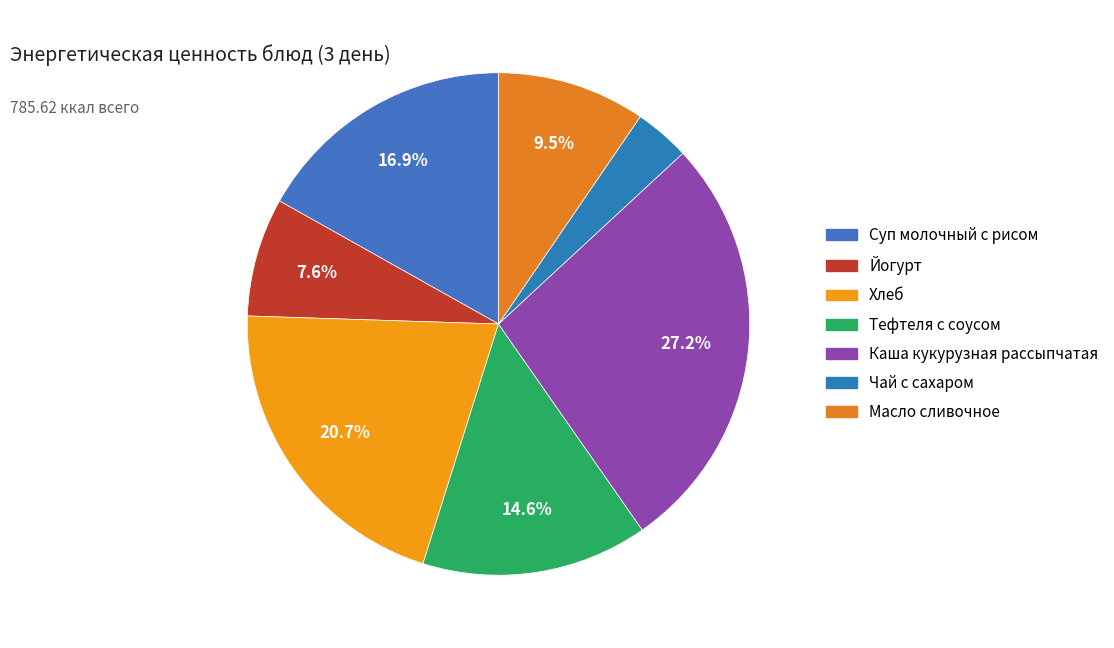

How many slices are in this pie chart?

7